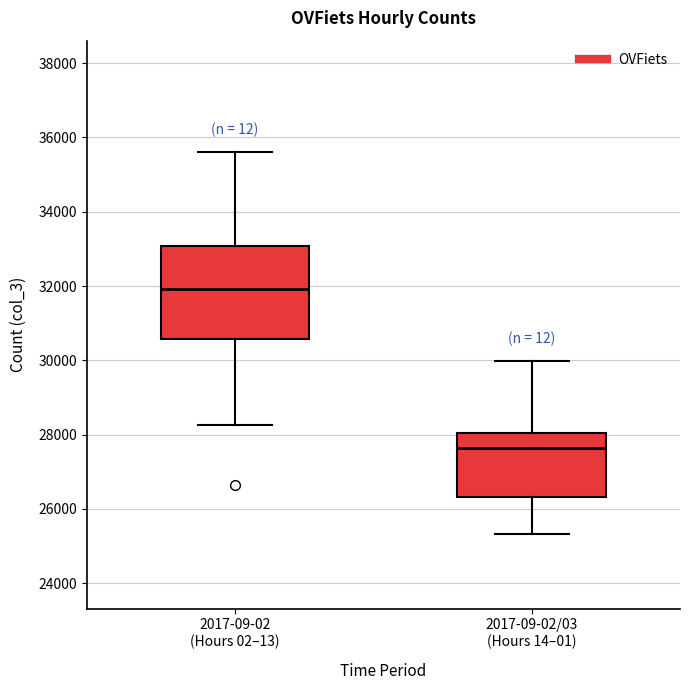

Reading left to right, transcribe this box plot: for each box, give where its median line is, the range the box spans, and where its two whiskers end, as read against the y-axis. The values are not printed on the chart, so give them approximately, as read against the axis.

2017-09-02 (Hours 02–13): median 32000, box 30600 to 33000, whiskers 28200 to 35600
2017-09-02/03 (Hours 14–01): median 27600, box 26400 to 28000, whiskers 25400 to 30000